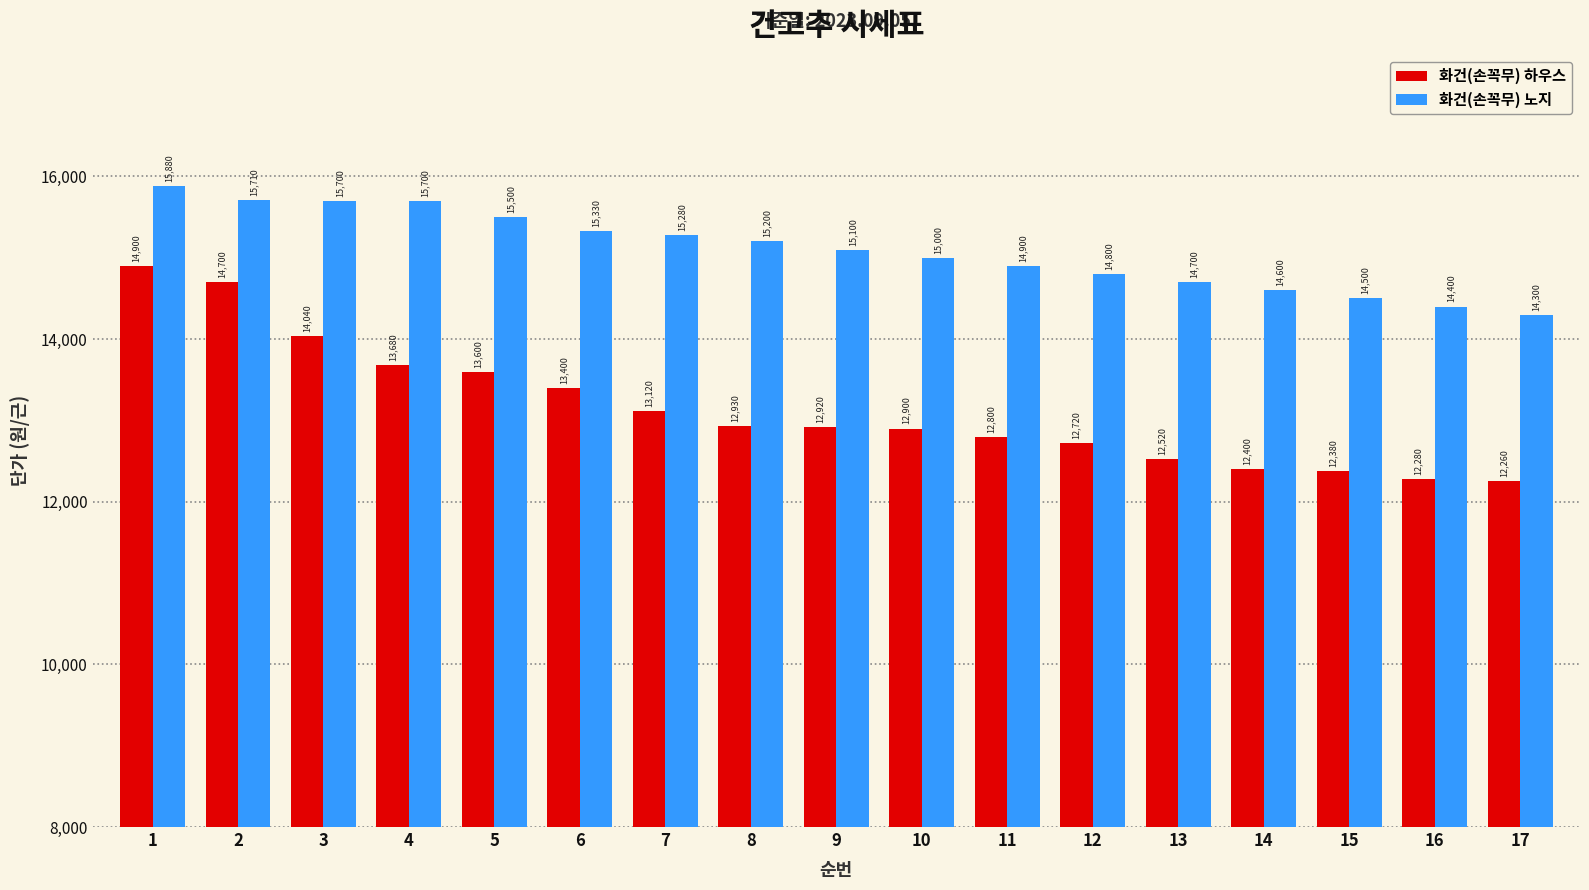

Which series has the largest range (max minus min)?

화건(손꼭무) 하우스